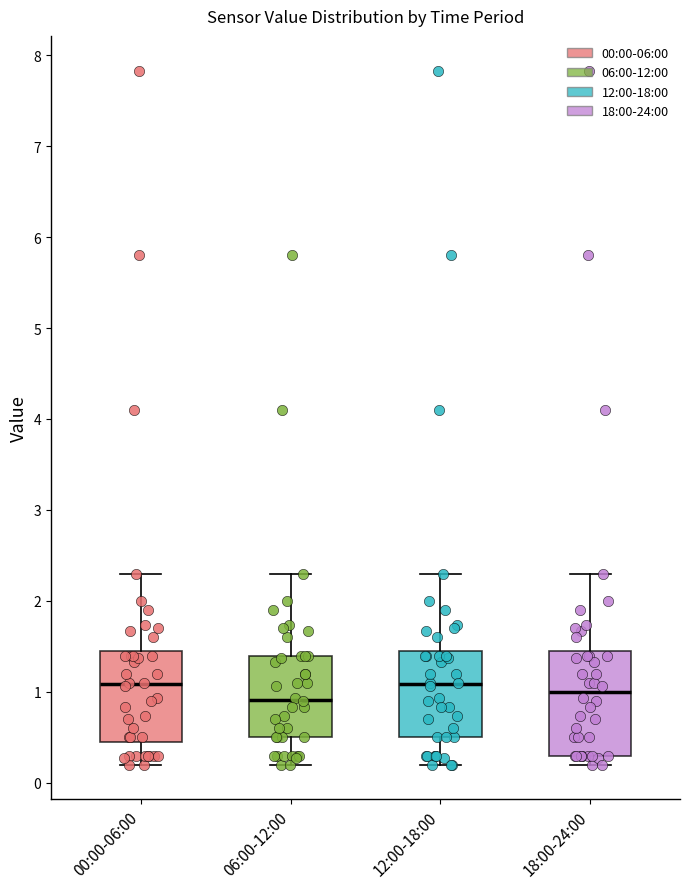

Where is the lower edge of the box for 18:00-24:00 on the y-axis? The values are not printed on the chart, so give them approximately, as read against the axis.

0.3